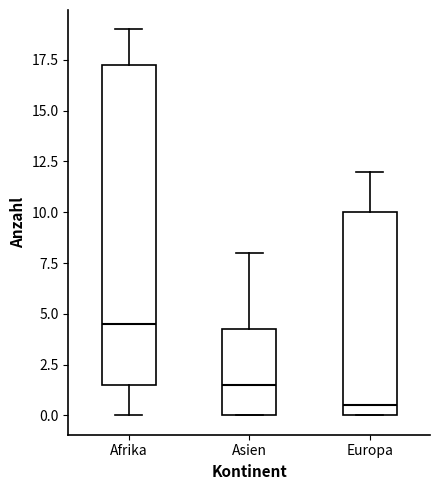

Reading left to right, transcribe this box plot: for each box, give where its median line is, the range the box spans, and where its two whiskers end, as read against the y-axis. The values are not printed on the chart, so give them approximately, as read against the axis.

Afrika: median 4.5, box 1.5 to 17.5, whiskers 0.0 to 19.0
Asien: median 1.5, box 0.0 to 4.5, whiskers 0.0 to 8.0
Europa: median 0.5, box 0.0 to 10.0, whiskers 0.0 to 12.0